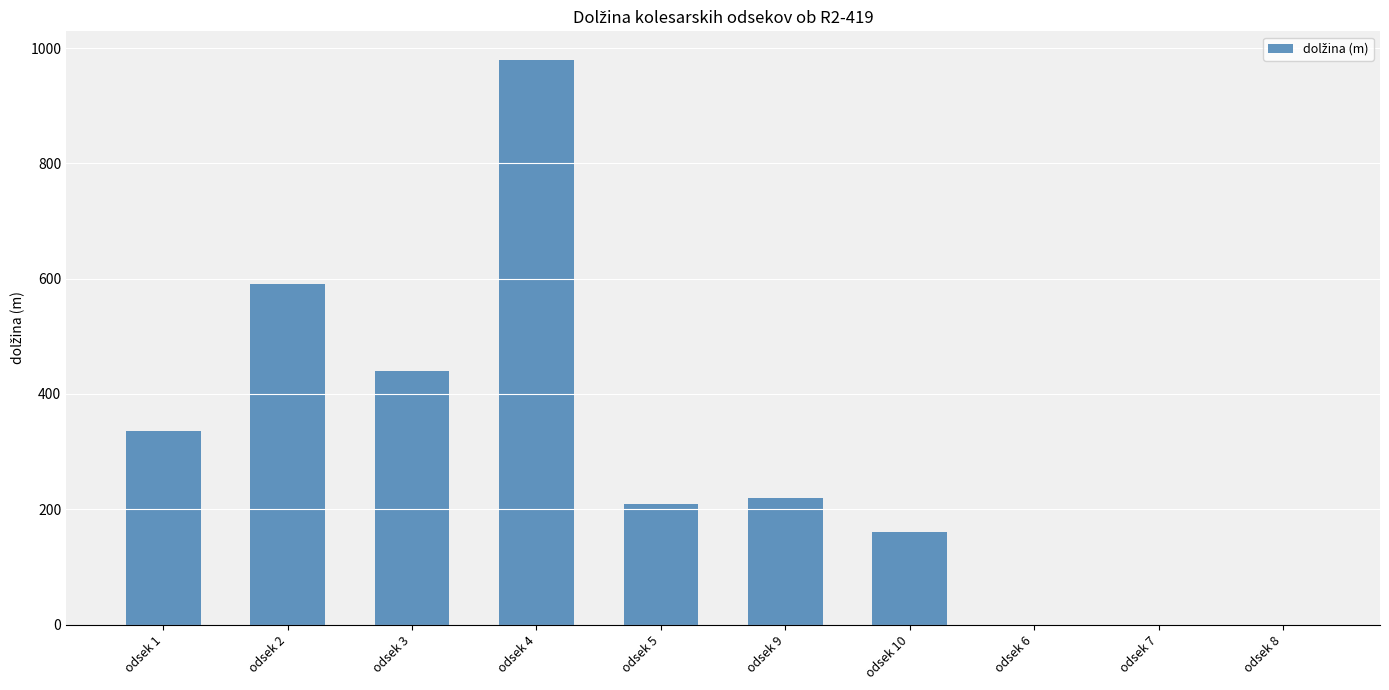

The value at odsek 3 is 713. True or false?

False